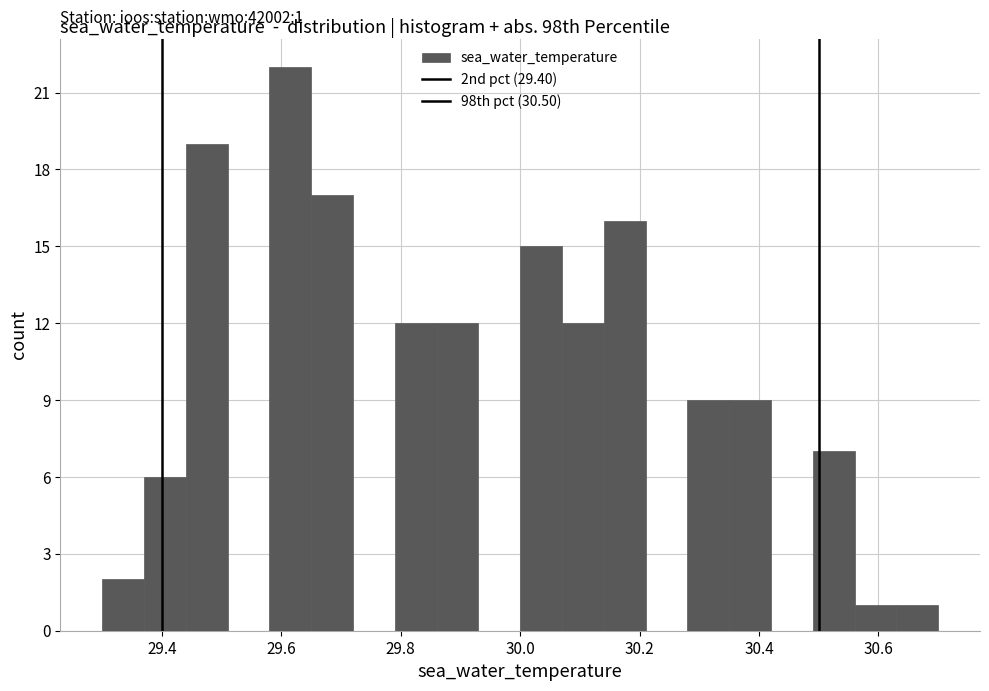

Around what value on the x-axis is the tallest bar? Give the approximate position of its centre, as read against the axis.

29.62